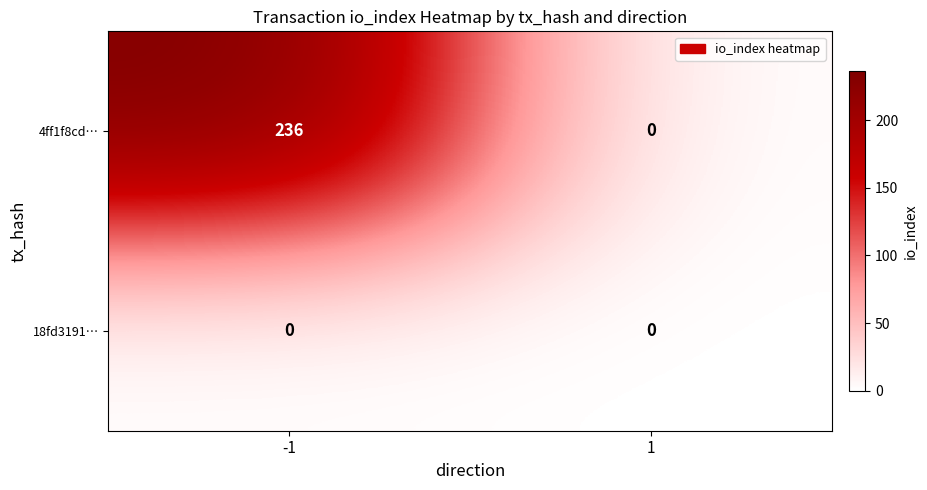

Rank the series by their average value, from lowest to highest.

18fd3191…, 4ff1f8cd…